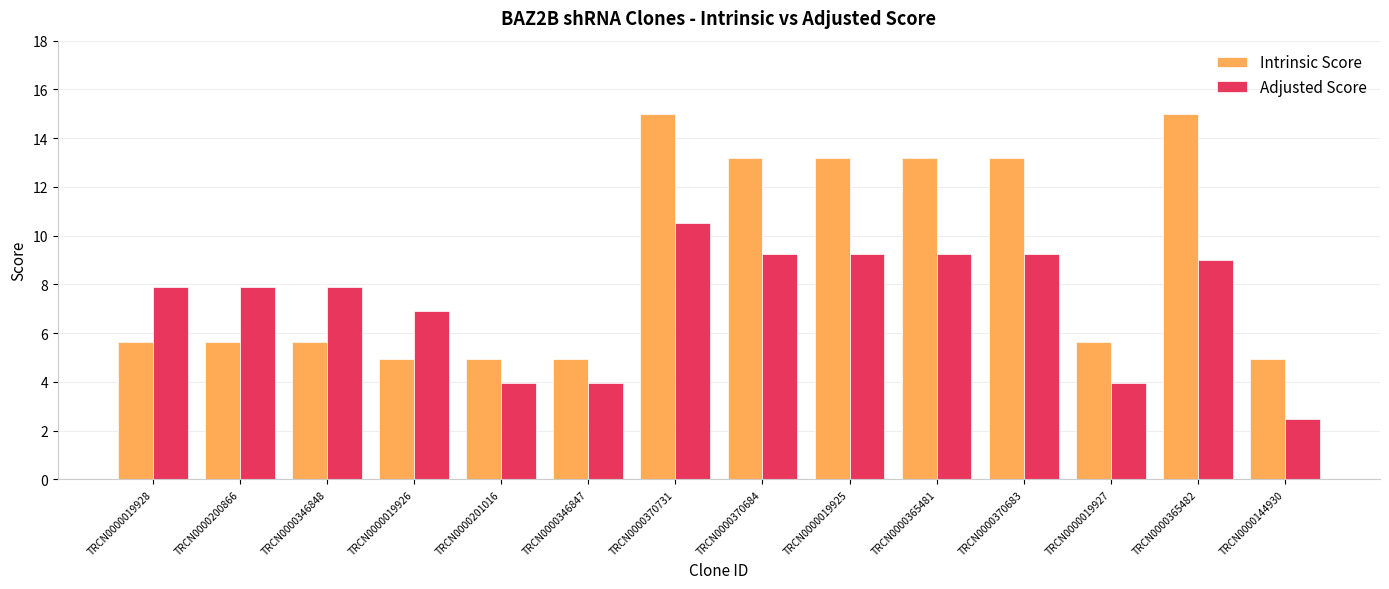

How many categories are shown in the chart?

14